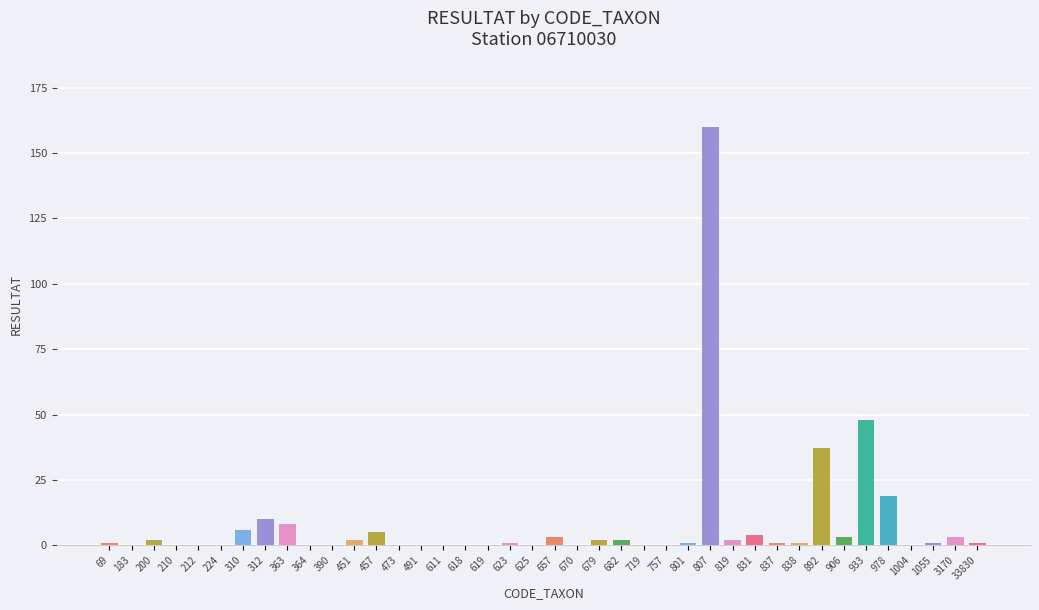

Reading left to right, transcribe all the data shown in this chart.

69=1	183=0	200=2	210=0	212=0	224=0	310=6	312=10	363=8	364=0	390=0	451=2	457=5	473=0	491=0	611=0	618=0	619=0	623=1	625=0	657=3	670=0	679=2	682=2	719=0	757=0	801=1	807=160	819=2	831=4	837=1	838=1	892=37	906=3	933=48	978=19	1004=0	1055=1	3170=3	33830=1